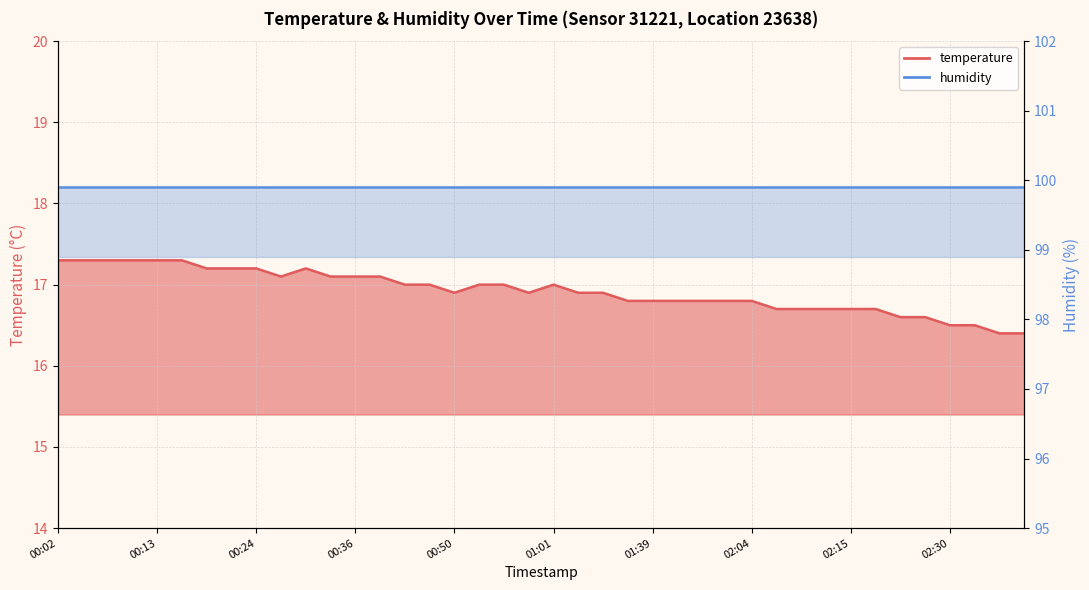

List the labels in order of value, smallest first.

02:38, 02:42, 02:30, 02:33, 02:21, 02:24, 02:07, 02:10, 02:12, 02:15, 02:18, 01:25, 01:39, 01:45, 01:52, 02:01, 02:04, 00:50, 00:58, 01:07, 01:13, 00:41, 00:47, 00:53, 00:55, 01:01, 00:27, 00:33, 00:36, 00:39, 00:18, 00:21, 00:24, 00:30, 00:02, 00:04, 00:07, 00:10, 00:13, 00:16